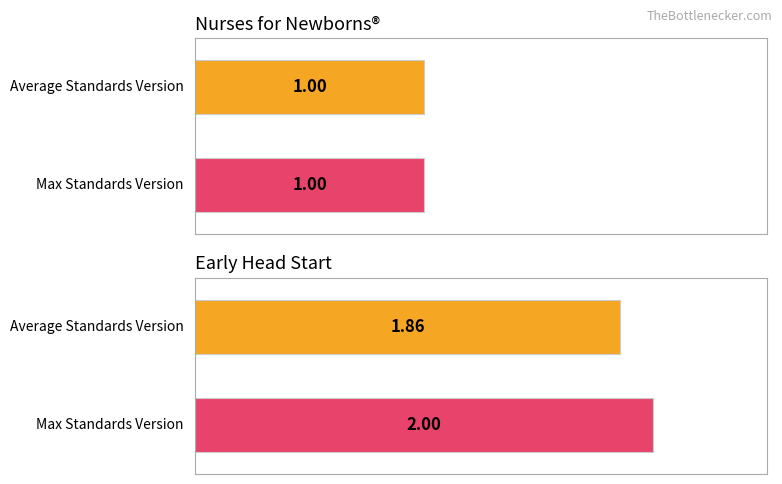

At which category is the sum across all series the highest?

Early Head Start